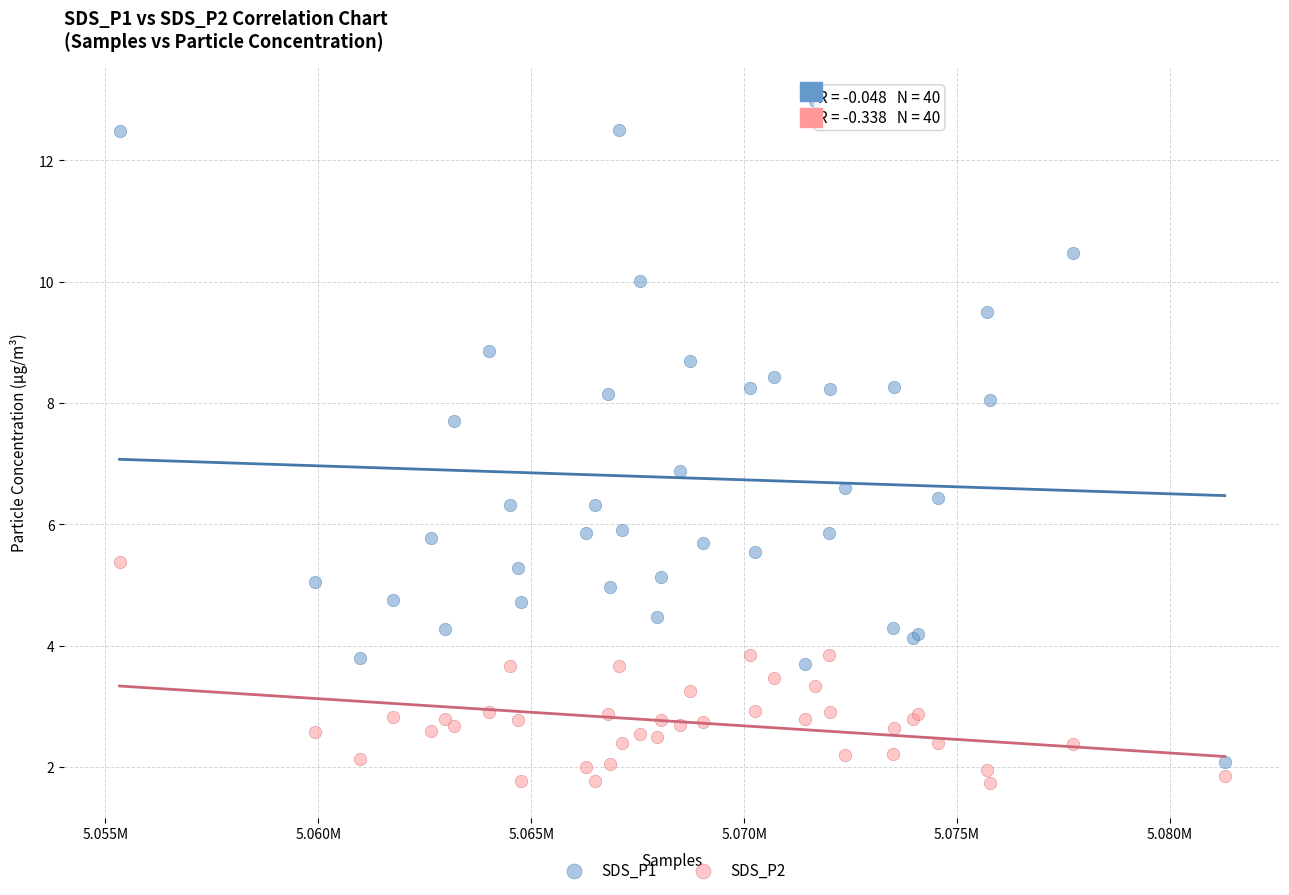

Which series has the largest Y range (max minus min)?

SDS_P1